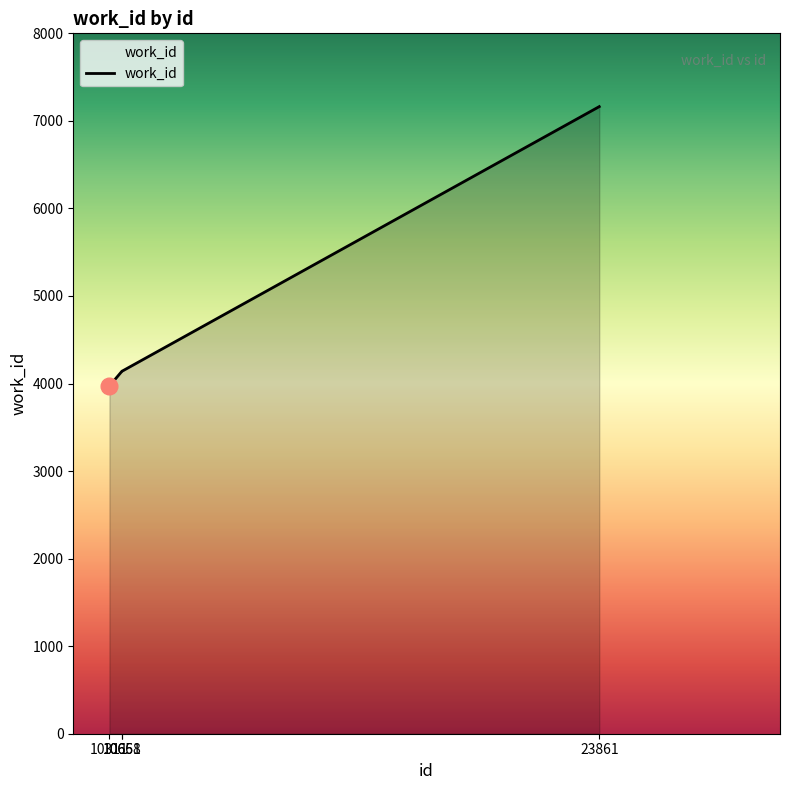

What is the maximum value shown in the chart?

7163